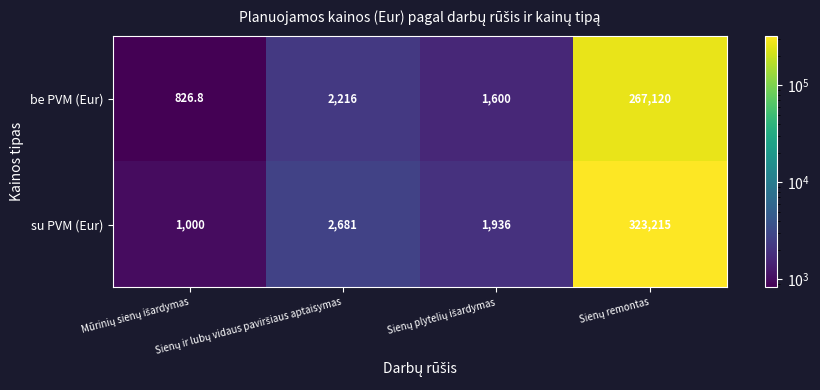

What is the minimum value shown in the chart?

826.8